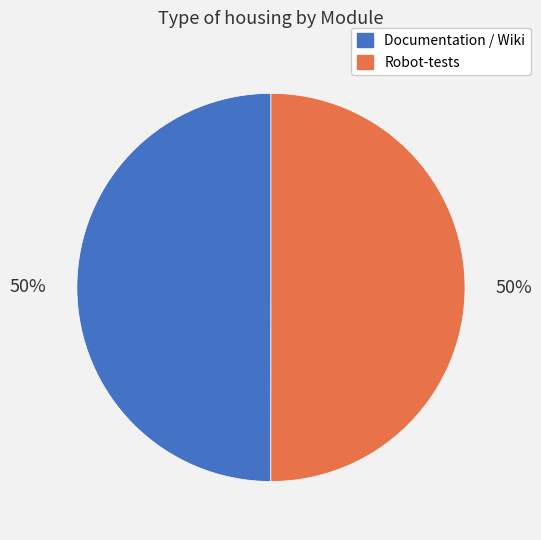

Is it true that Robot-tests is 43% of the pie?

False